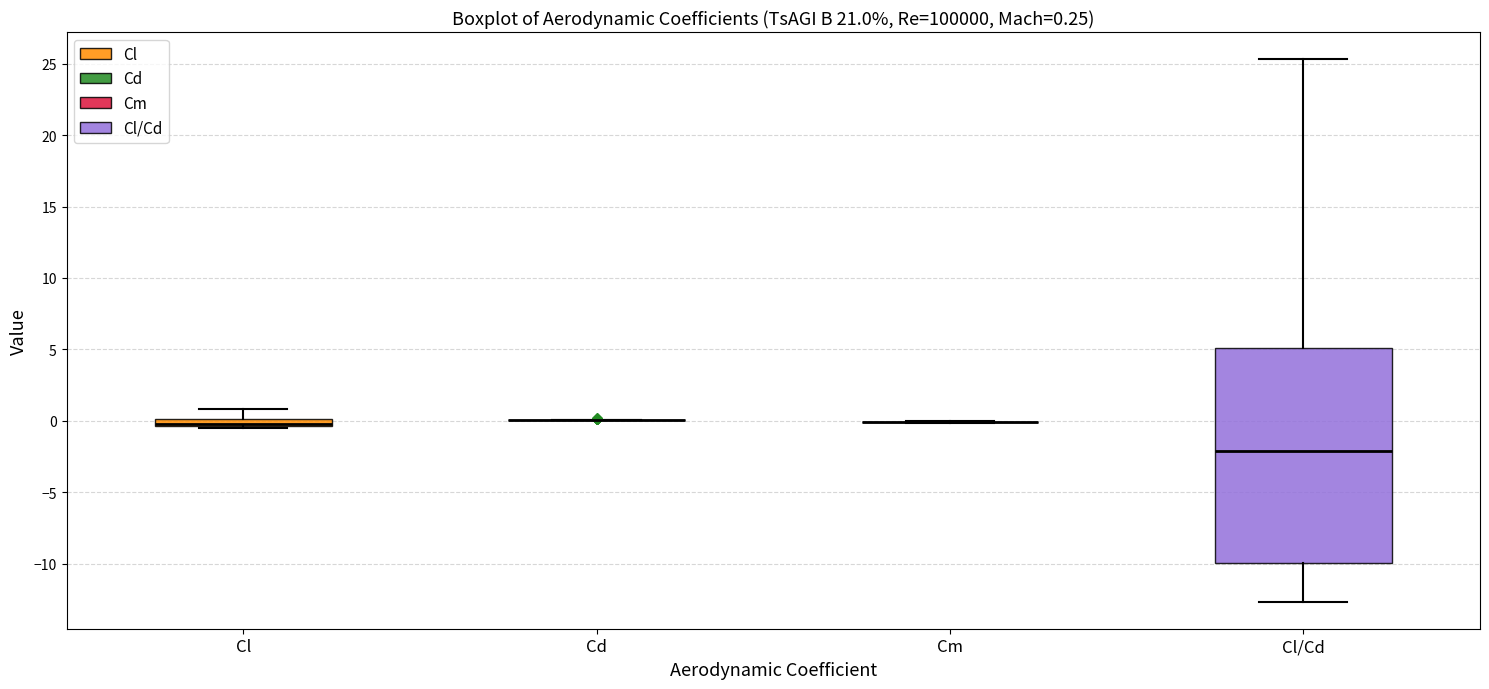

Which box is the tallest, from its lower edge to its upper edge?

Cl/Cd